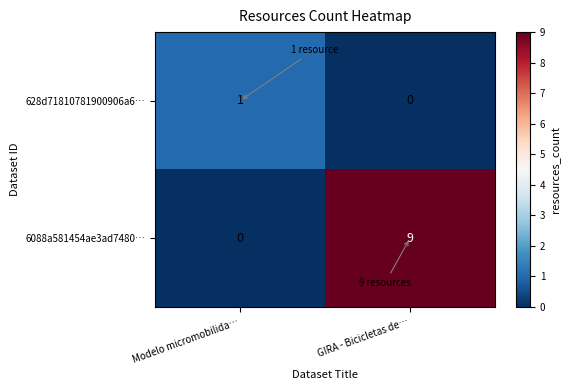

Where is 628d71810781900906a6… nearest to the value 0?

GIRA - Bicicletas de…